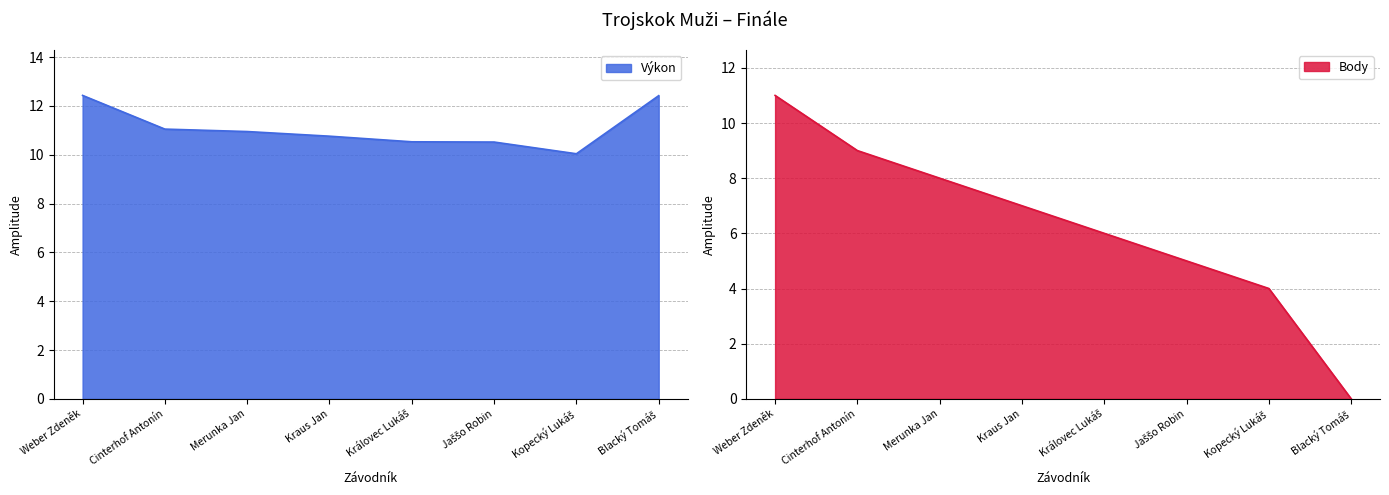

Is the value of Výkon at Cinterhof Antonín greater than the value of Body at Královec Lukáš?

Yes